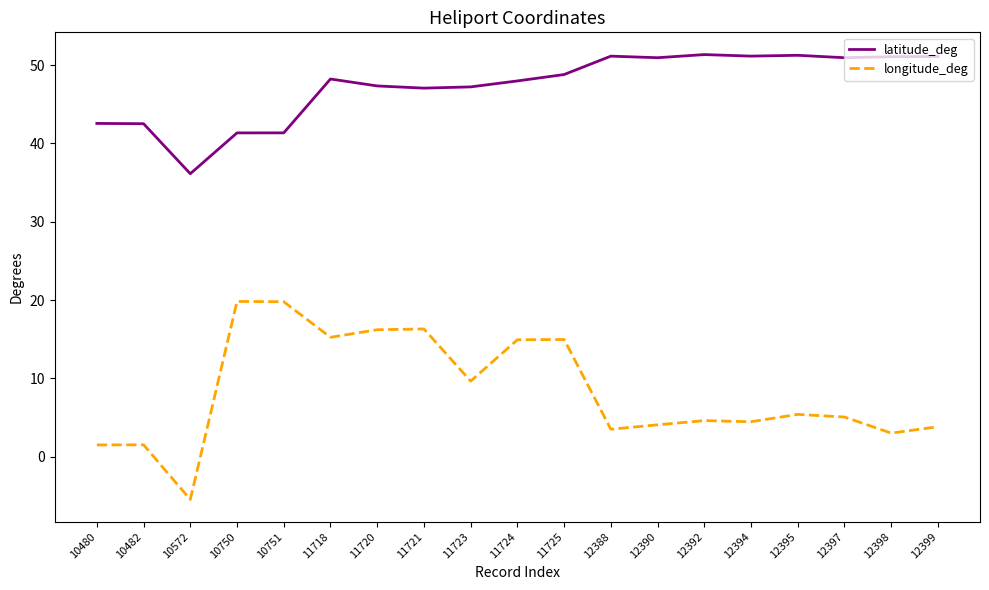

What is the difference between the longitude_deg values at 12398 and 11723?

6.6